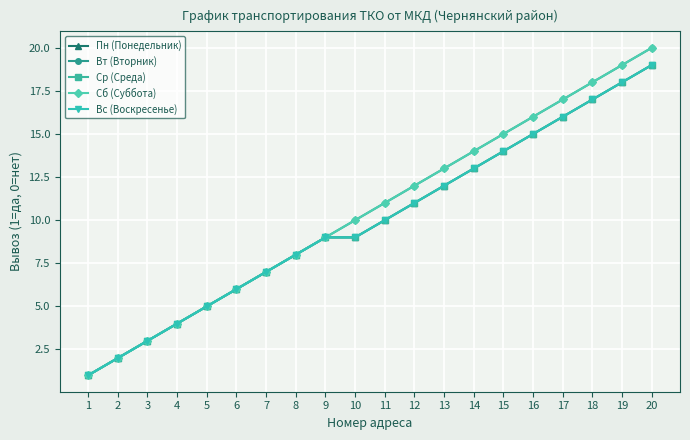

Is this an area chart (filled region under the line)?

No